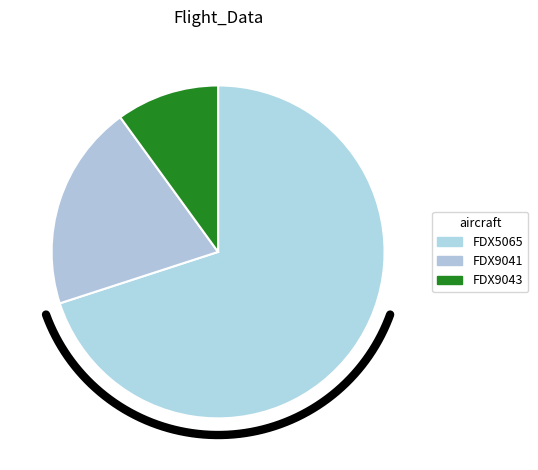

Does FDX9041 account for over 50% of the chart?

No